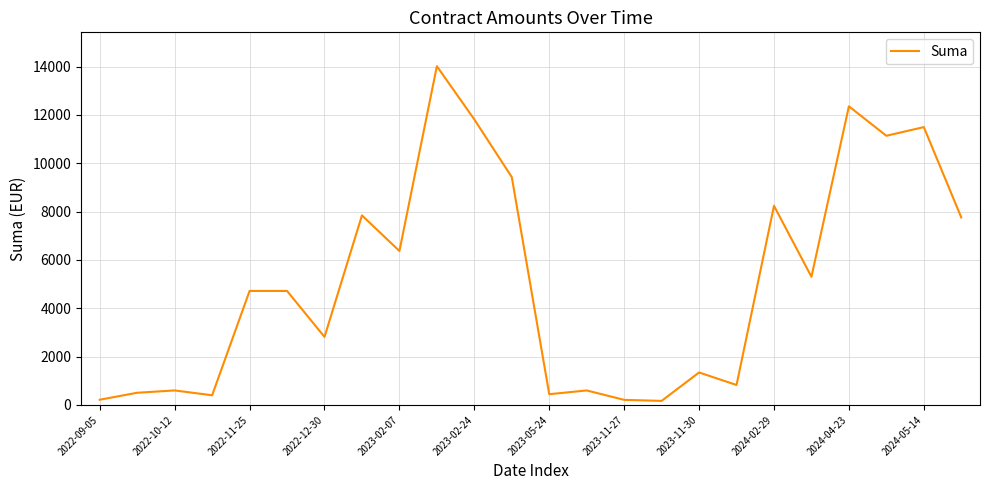

What is the maximum value shown in the chart?

14013.3